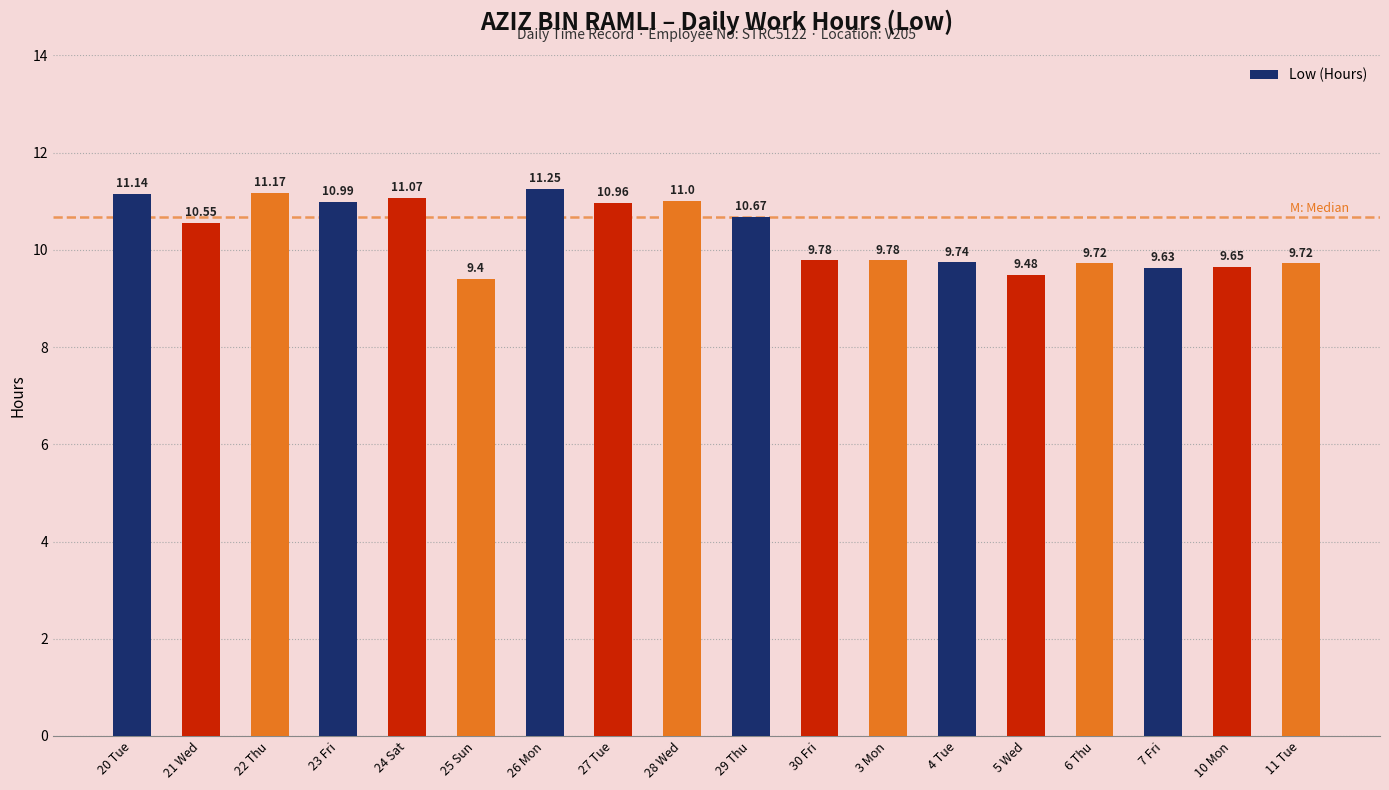

What is the label of the 16th bar from the right?

22 Thu